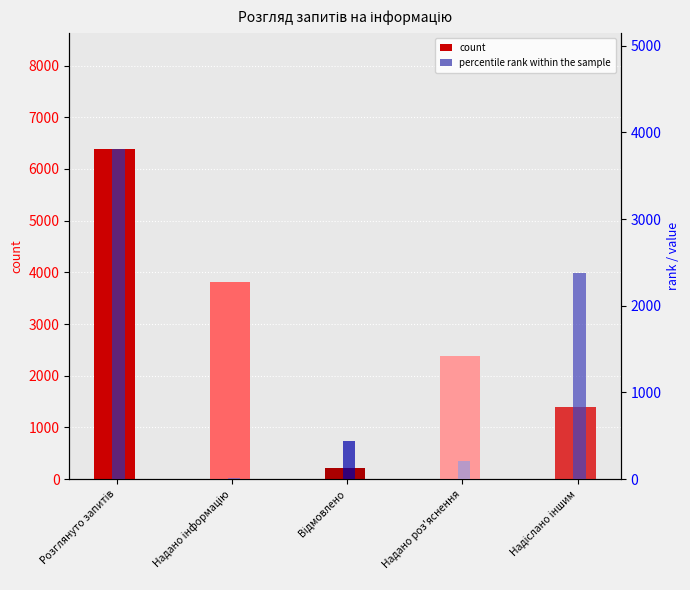

What is the value of the count bar at the 2nd from the left?

3811